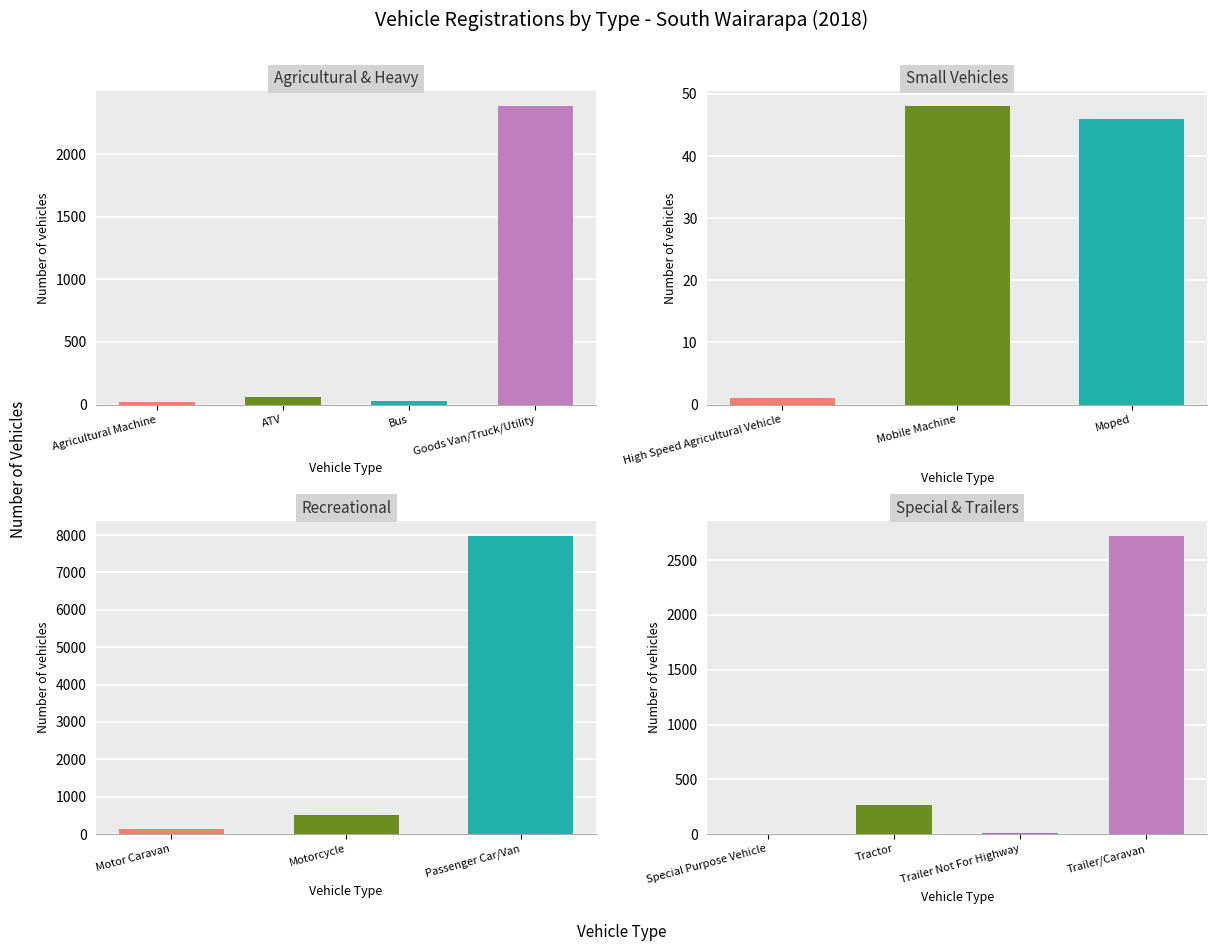

Which category has the highest value across all series?

Passenger Car/Van